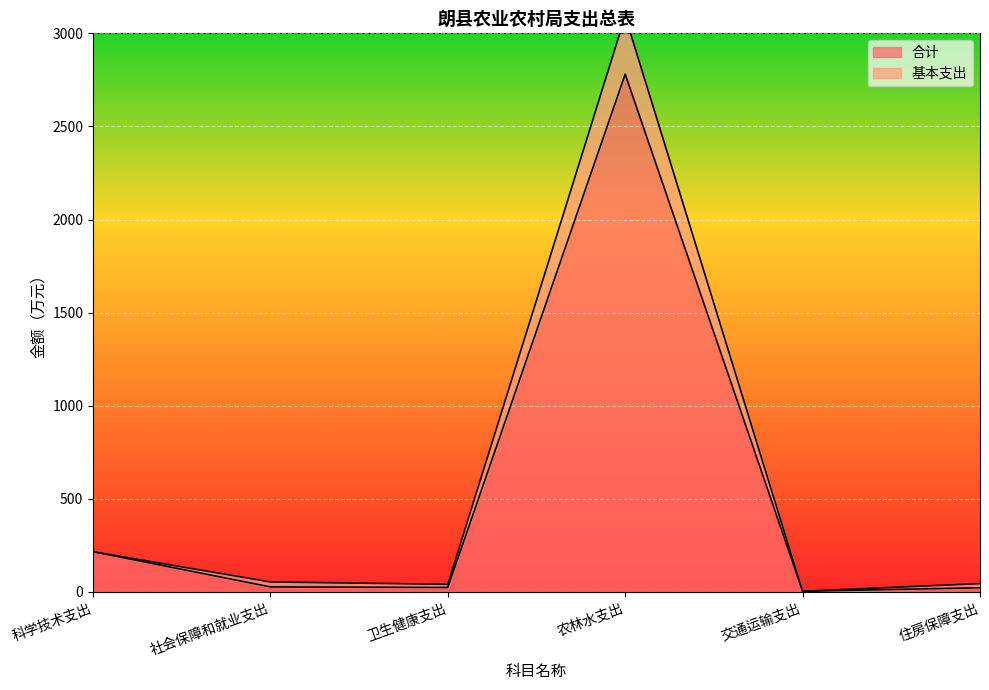

What position from the left is 科学技术支出?

1